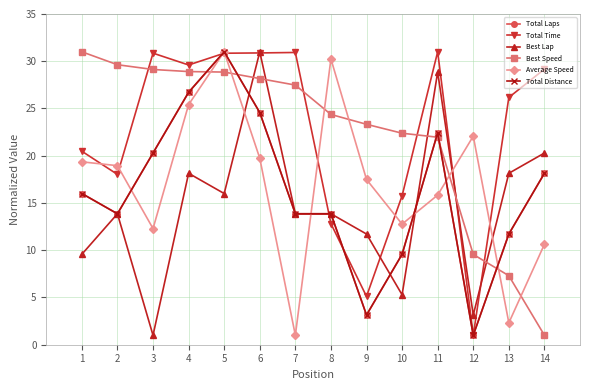

True or false: Average Speed has a value of 4.5 at 3.

False